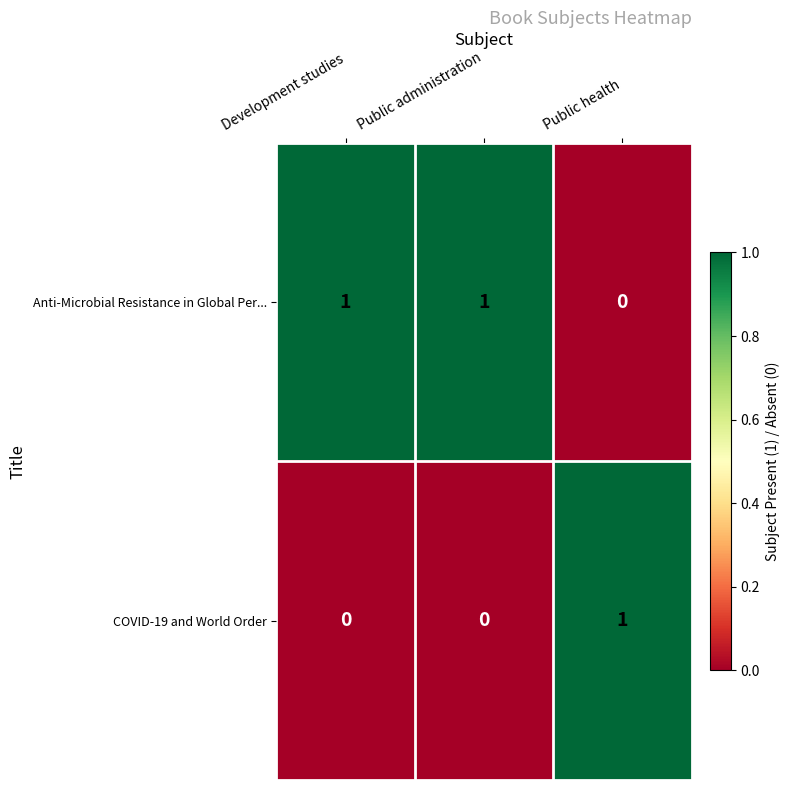

Which series has the largest total across all categories?

Anti-Microbial Resistance in Global Per...